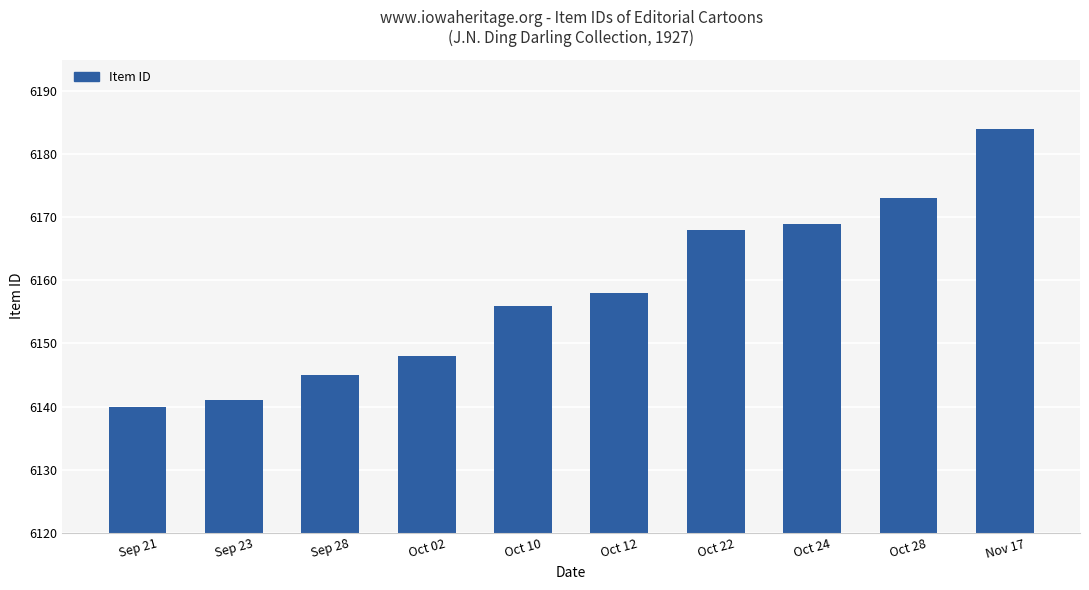

Reading right to left, transcribe all the data shown in this chart.

Nov 17=6184	Oct 28=6173	Oct 24=6169	Oct 22=6168	Oct 12=6158	Oct 10=6156	Oct 02=6148	Sep 28=6145	Sep 23=6141	Sep 21=6140